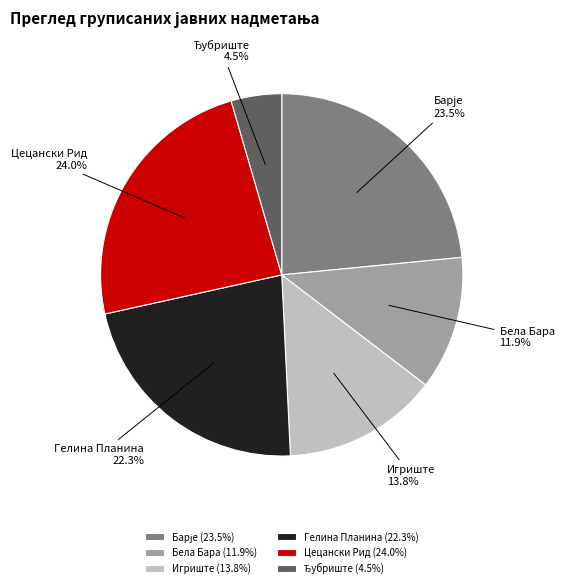

What is the largest slice in the pie chart?

Цецански Рид